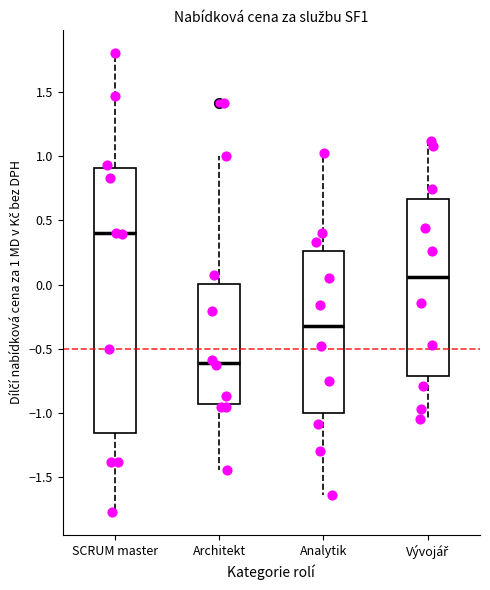

Comparing the boxes themselves (not the whiskers), which one is the tallest?

SCRUM master